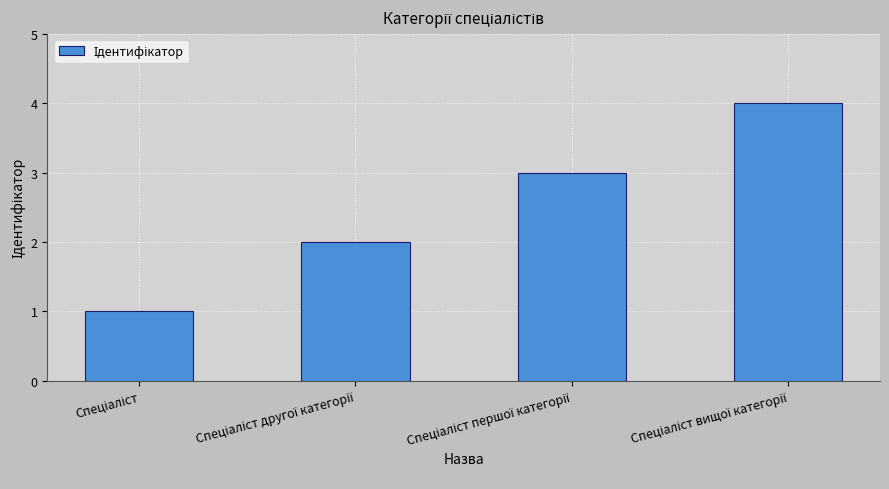

How many distinct data groups are displayed?

1